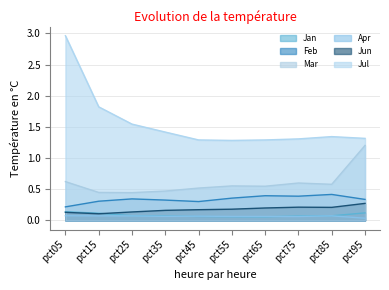

What value does the Mar series have at pct55?

0.6